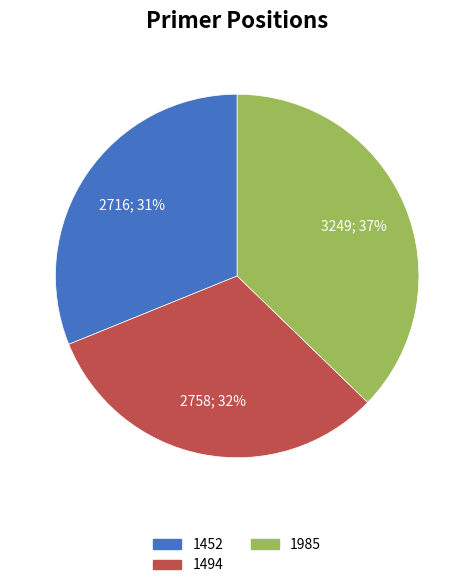

Is the sum of 1452 and 1985 greater than half?

Yes